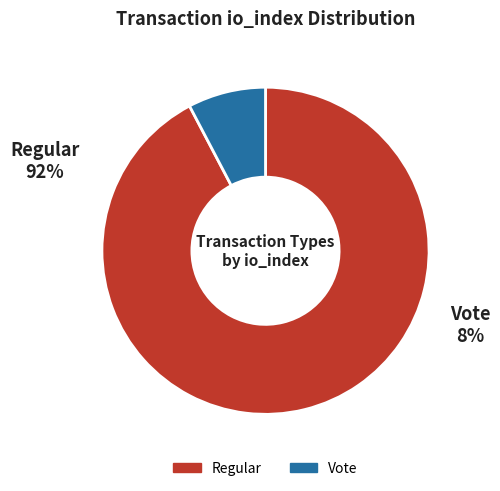

Approximately how many times larger is the value at Vote (io_index=2) compared to Regular (io_index=24)?

0.1